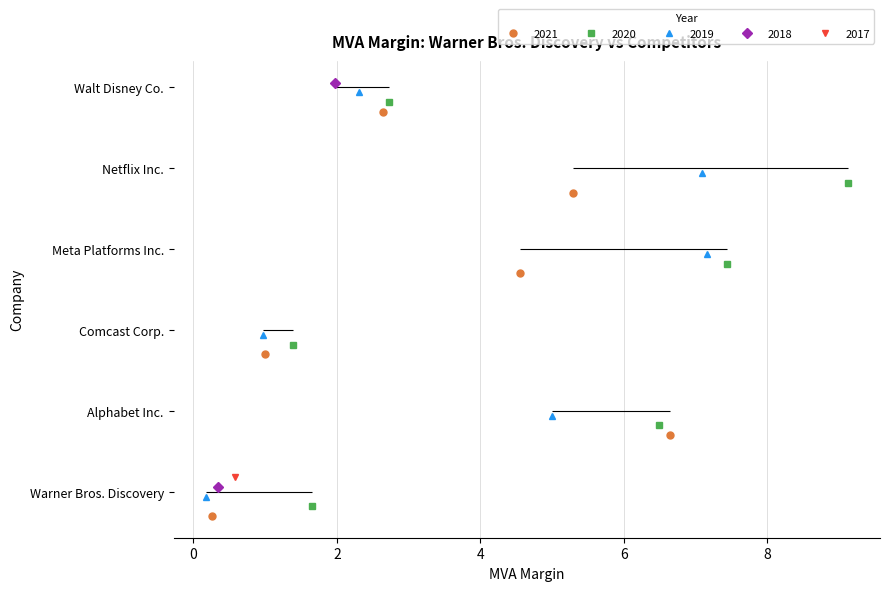

Rank the series by their maximum value, from highest to lowest.

2020, 2019, 2021, 2018, 2017